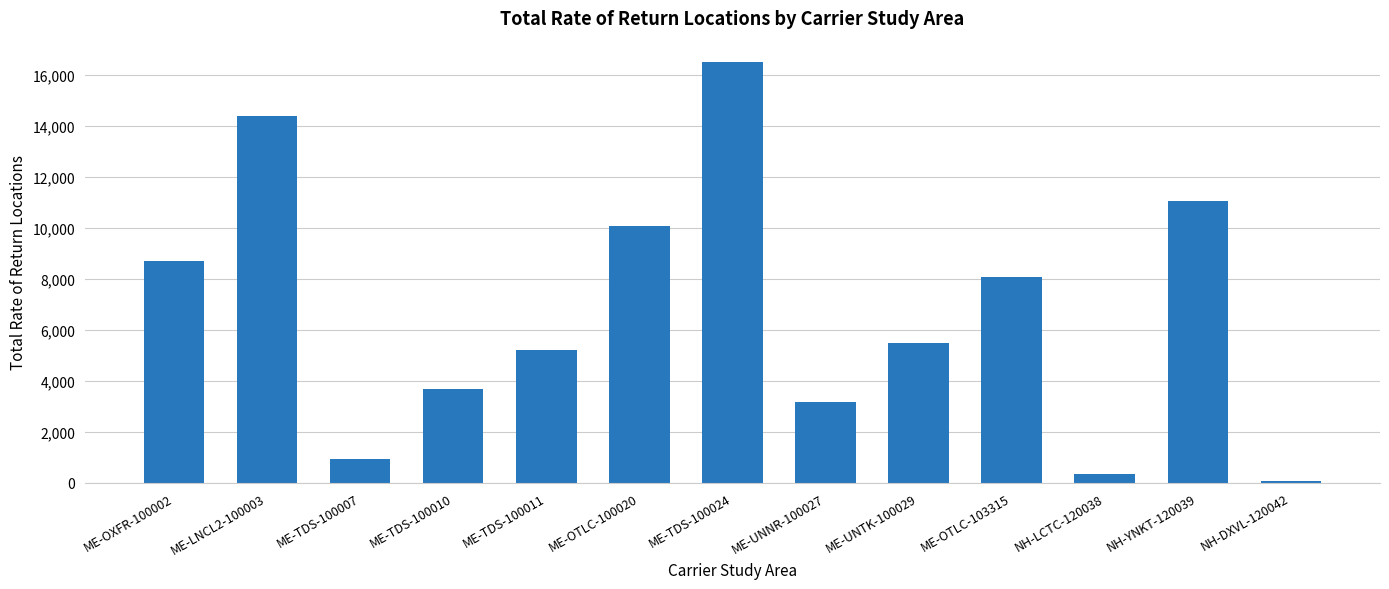

The chart shows a value of 10084 at ME-OTLC-100020. True or false?

True